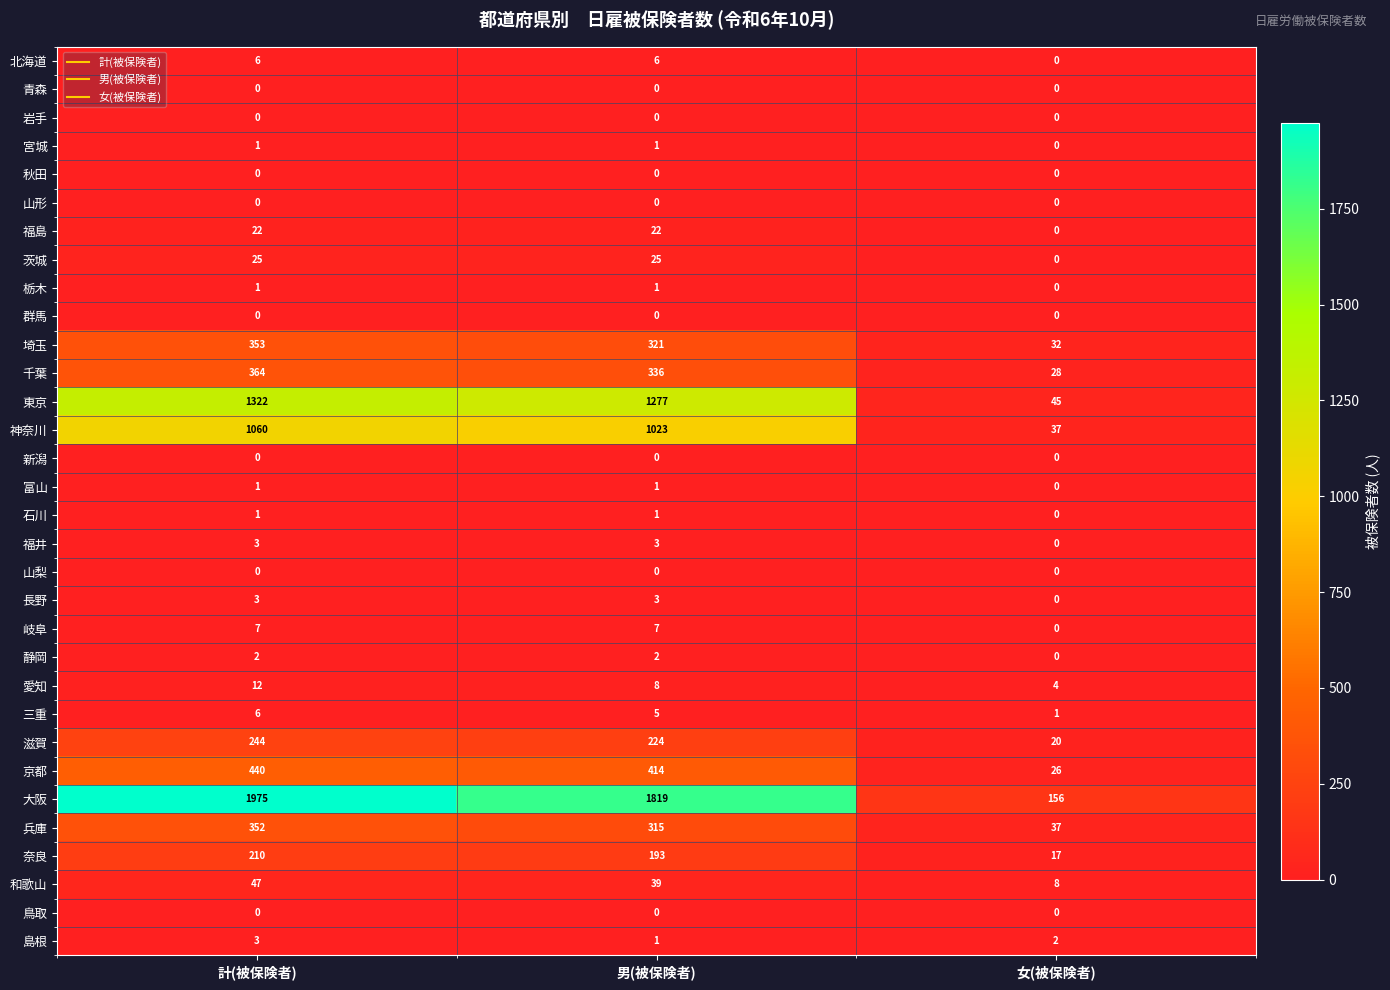

Read the 奈良 value at 男(被保険者), to the nearest 50.

200